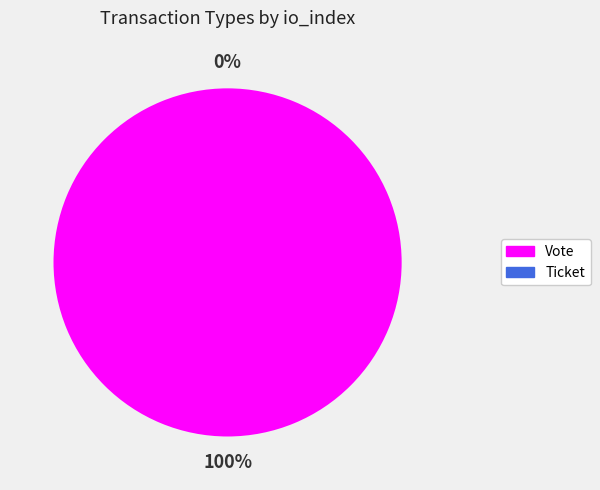

How many segments does this pie chart have?

2